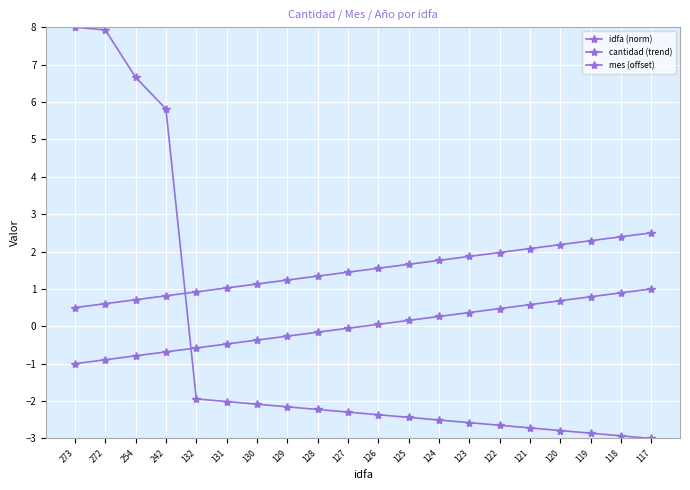

How many lines are shown in the chart?

3